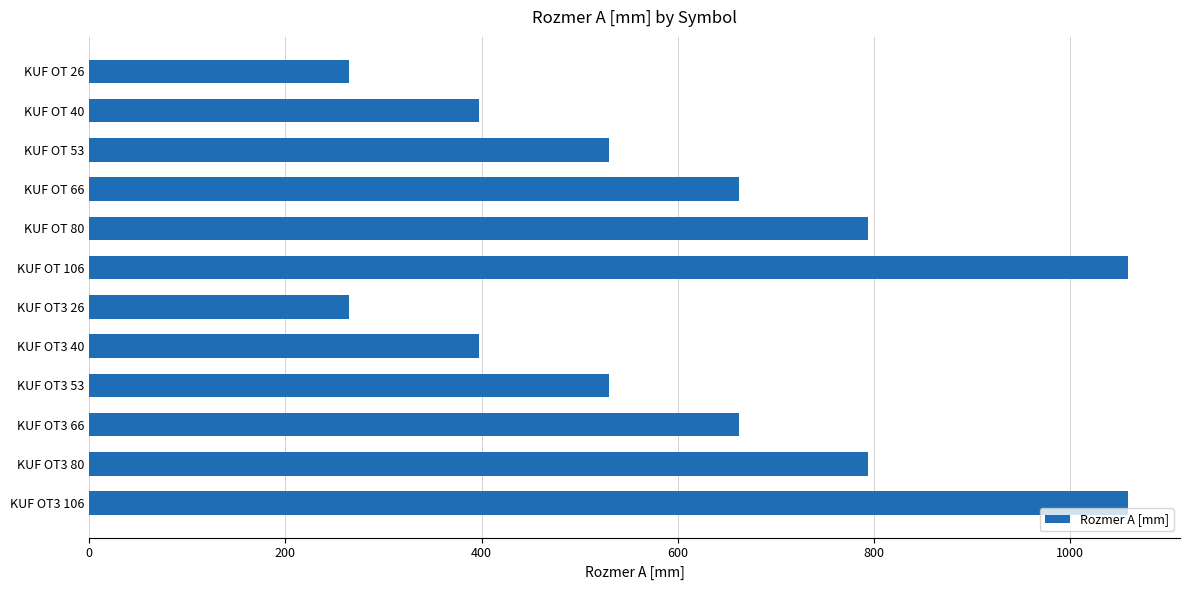

What is the sum of all values?

7414